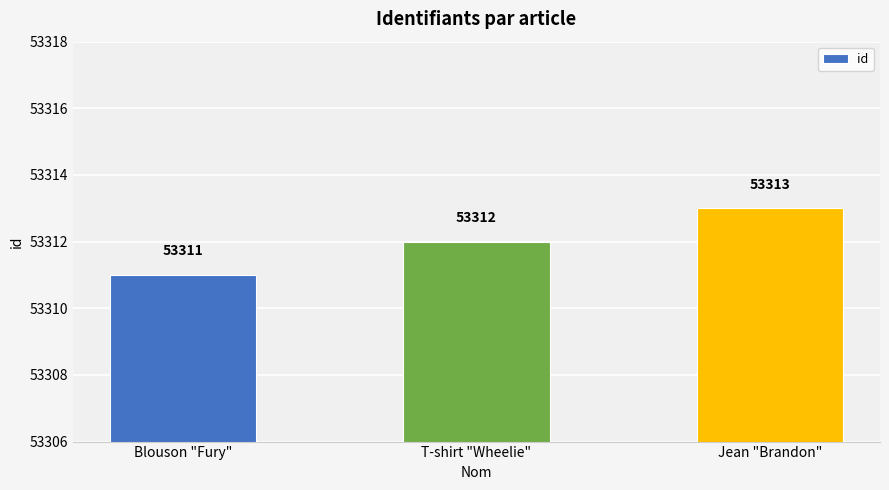

List the labels in order of value, largest first.

Jean "Brandon", T-shirt "Wheelie", Blouson "Fury"